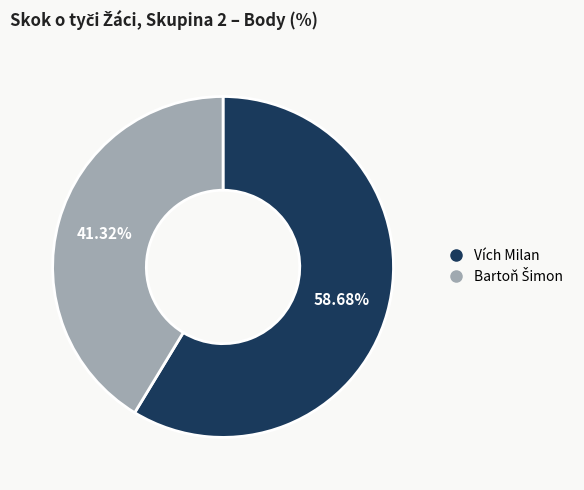

Does Vích Milan account for over 50% of the chart?

Yes